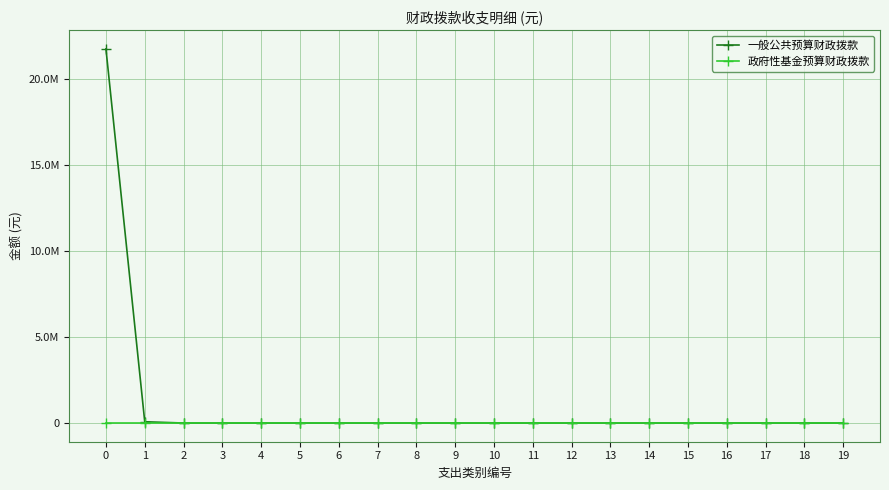

Is this an area chart (filled region under the line)?

No